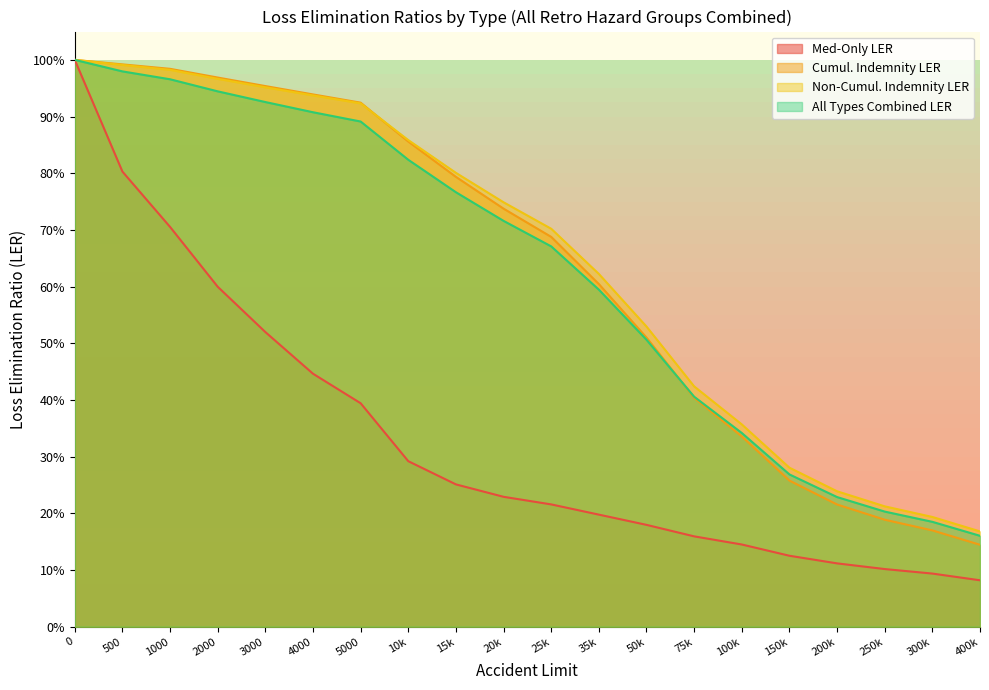

What are all the series names shown in the legend?

Med-Only LER, Cumul. Indemnity LER, Non-Cumul. Indemnity LER, All Types Combined LER